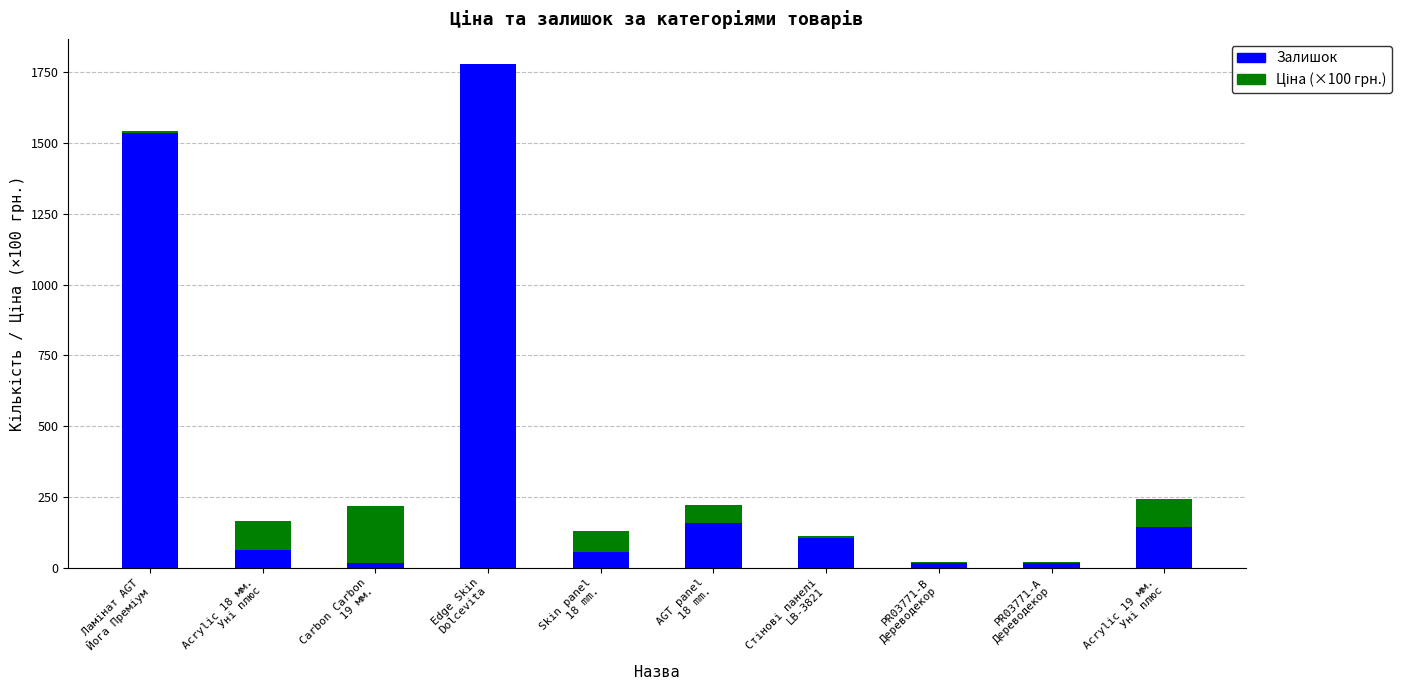

What is the maximum value for Залишок?

1778.0